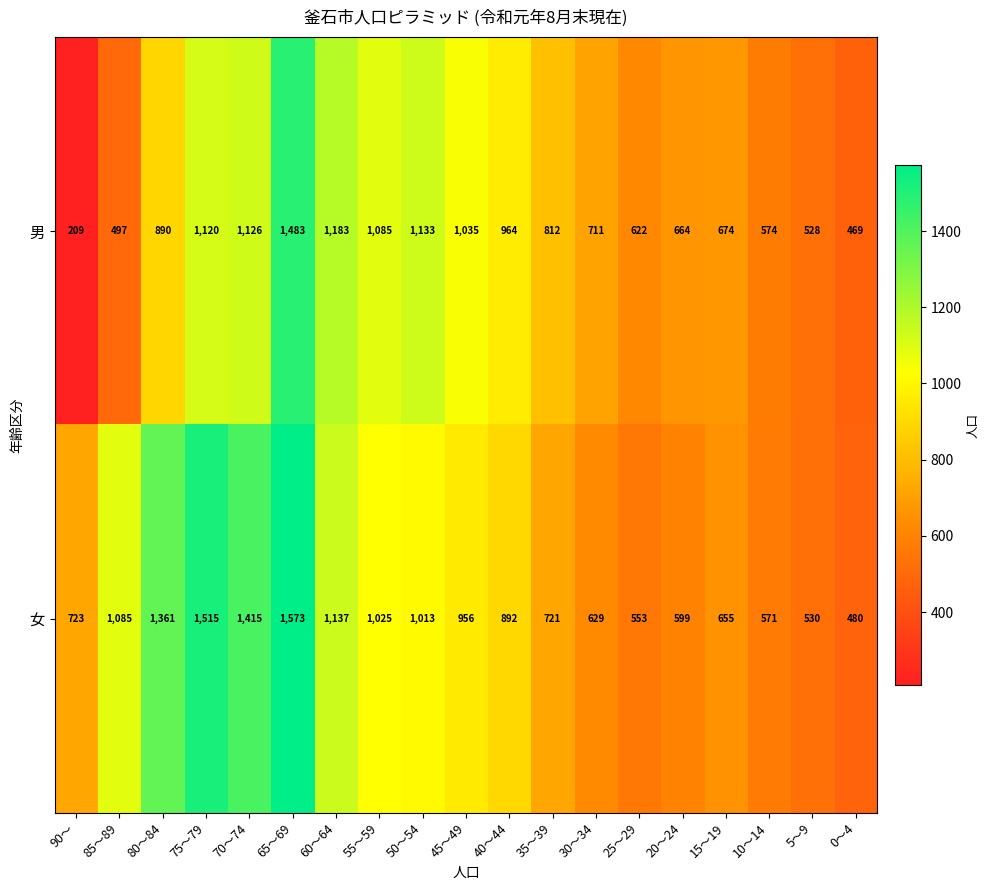

List the series in order of their peak value, highest first.

女, 男